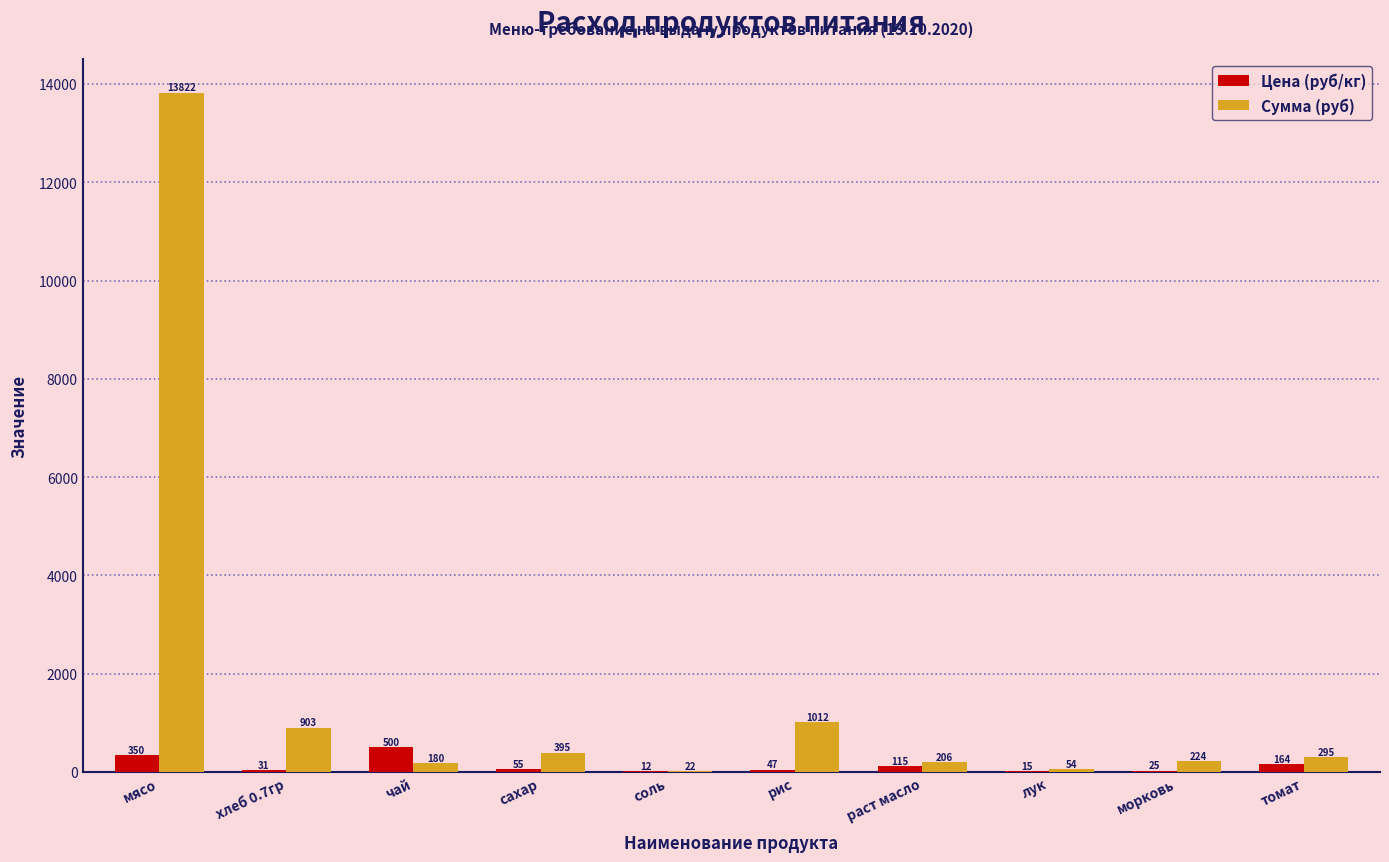

What is the approximate value of Сумма (руб) at соль?

21.5